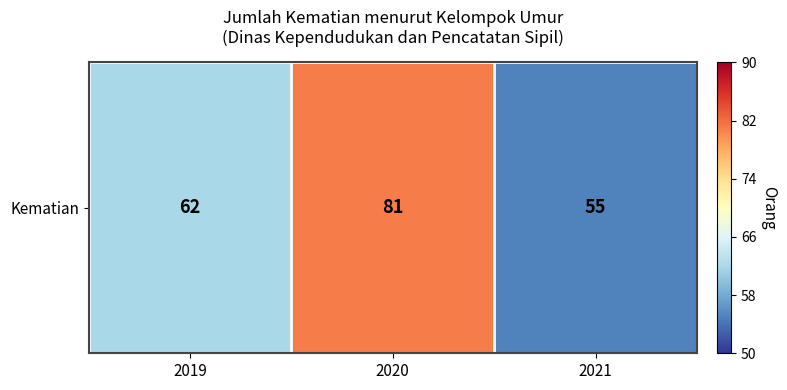

Which has a higher value, 2019 or 2021?

2019